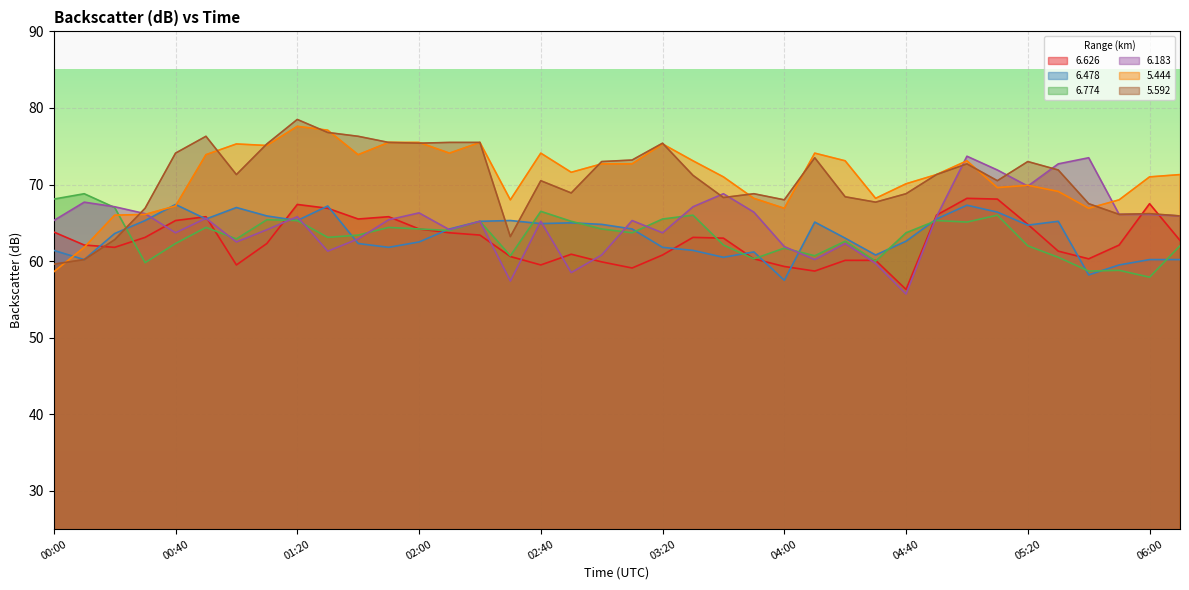

Read the   6.774 value at 03:10.

63.7